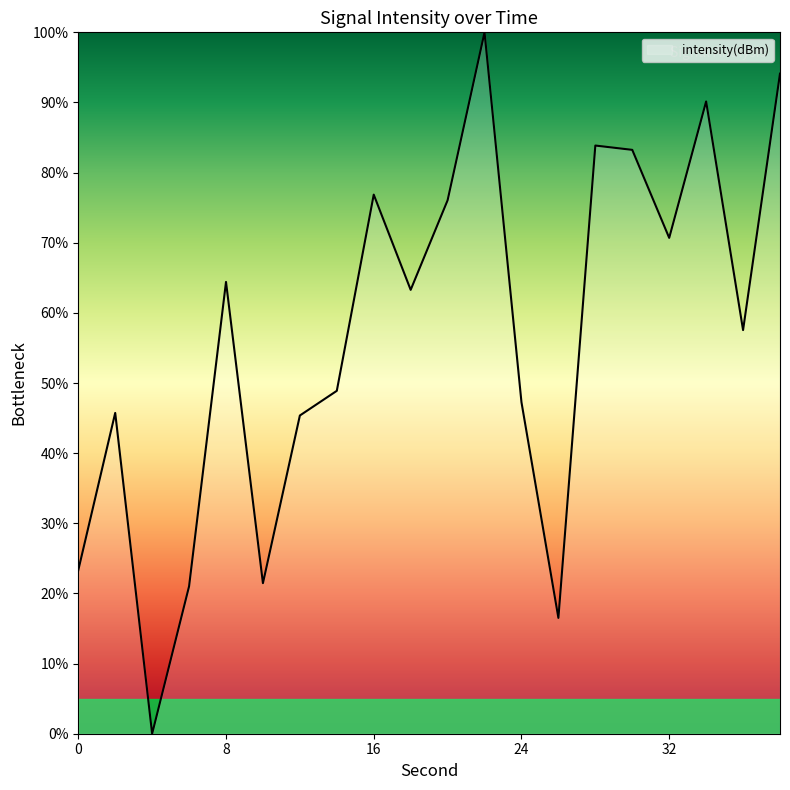

What is the maximum value shown in the chart?

100.0